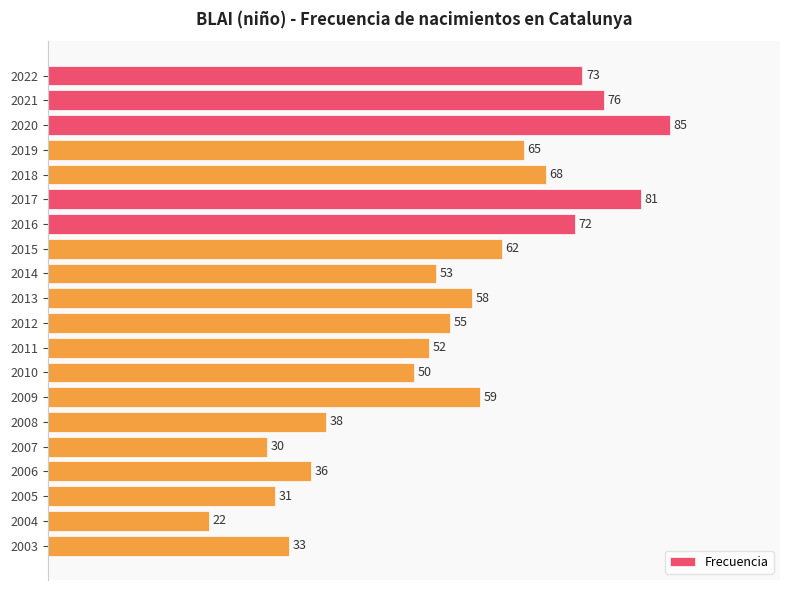

What value does the data have at 2019, to the nearest 5?

65